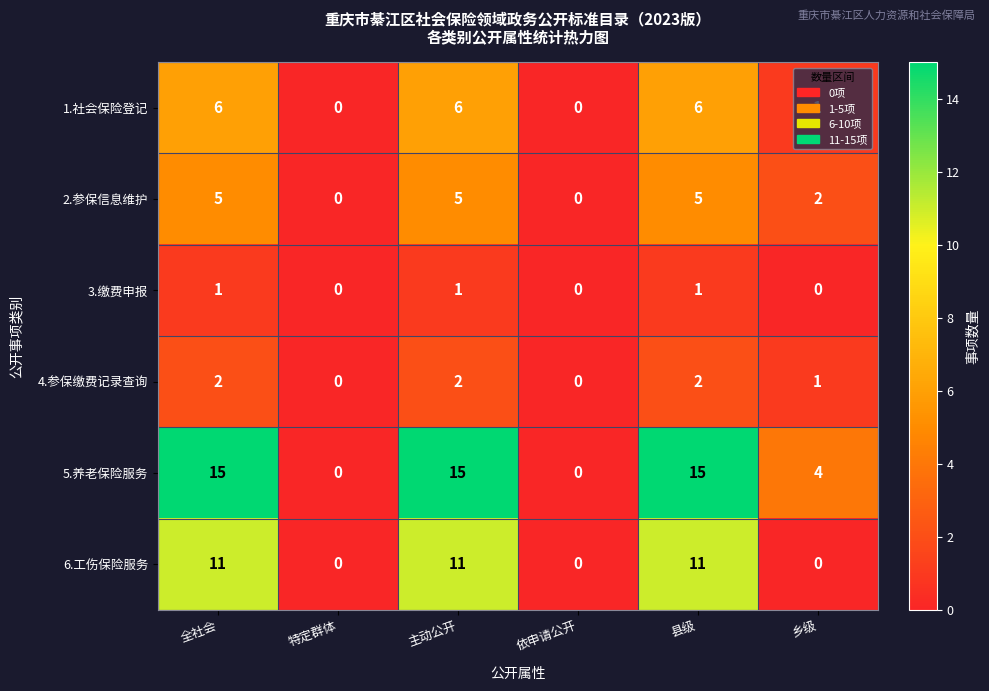

How many series are shown in this chart?

6